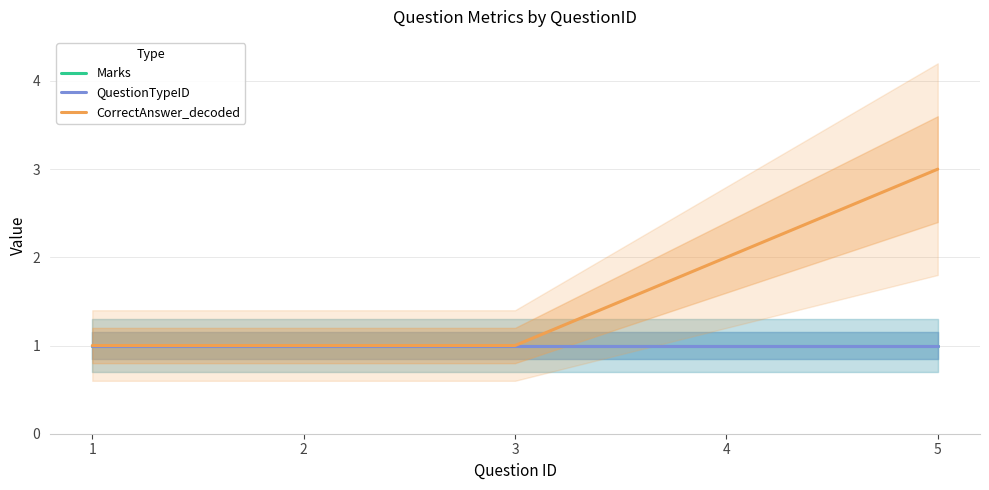

What are all the series names shown in the legend?

Marks, QuestionTypeID, CorrectAnswer_decoded